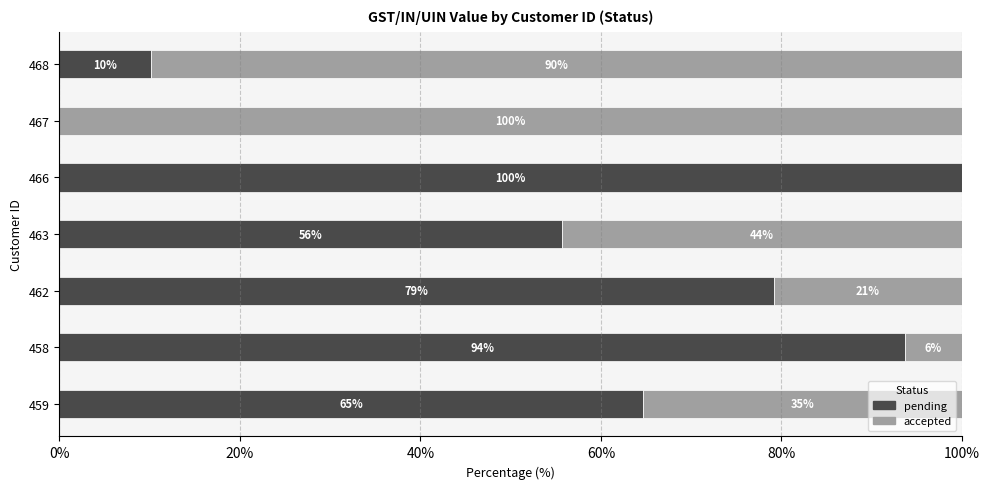

How many positive values does the pending series have?

6